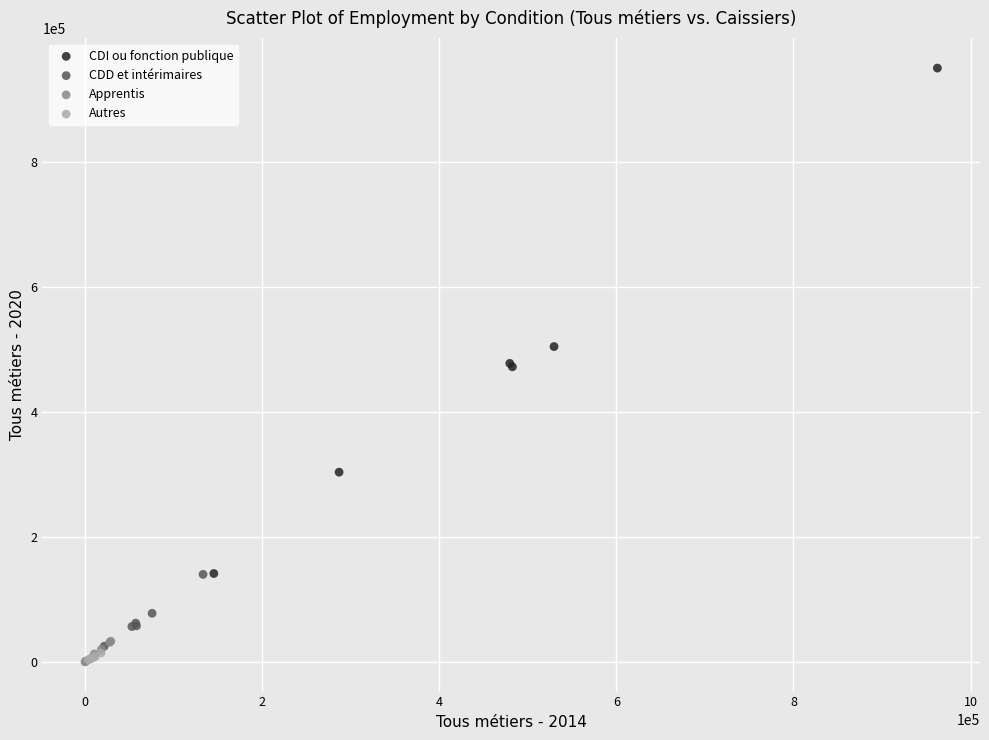

Which series contains the highest Y value?

CDI ou fonction publique